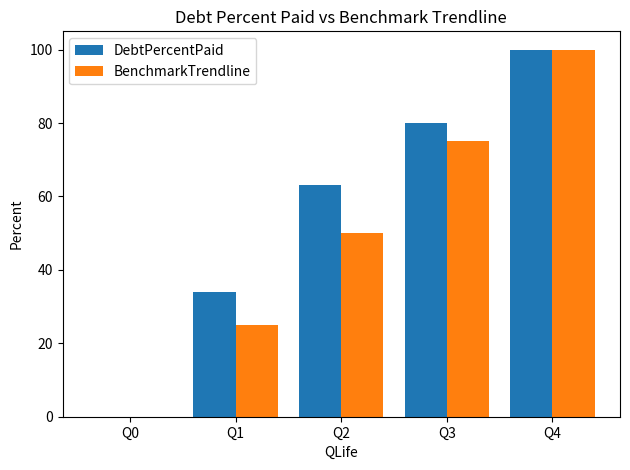

Which category has the highest value in the DebtPercentPaid series?

Q4